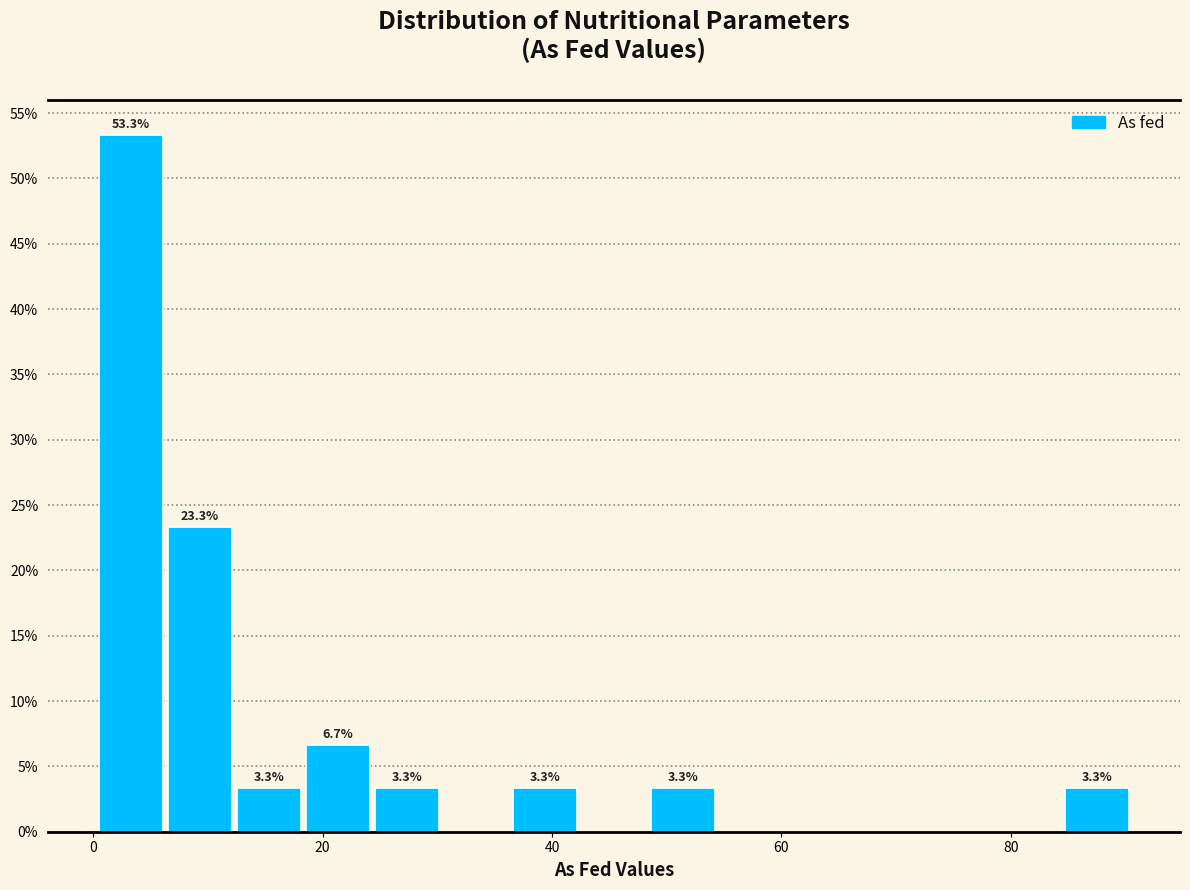

Around what value on the x-axis is the tallest bar? Give the approximate position of its centre, as read against the axis.

4